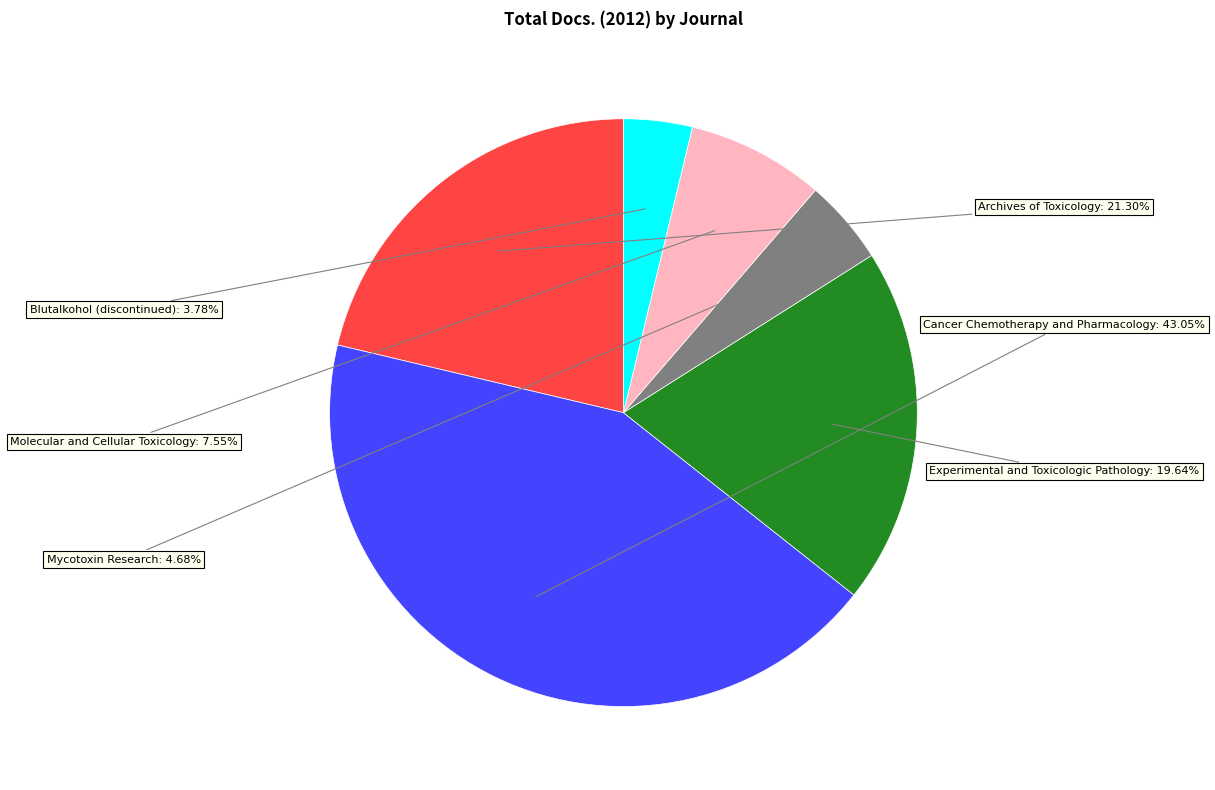

Between Experimental and Toxicologic Pathology and Mycotoxin Research, which is larger?

Experimental and Toxicologic Pathology